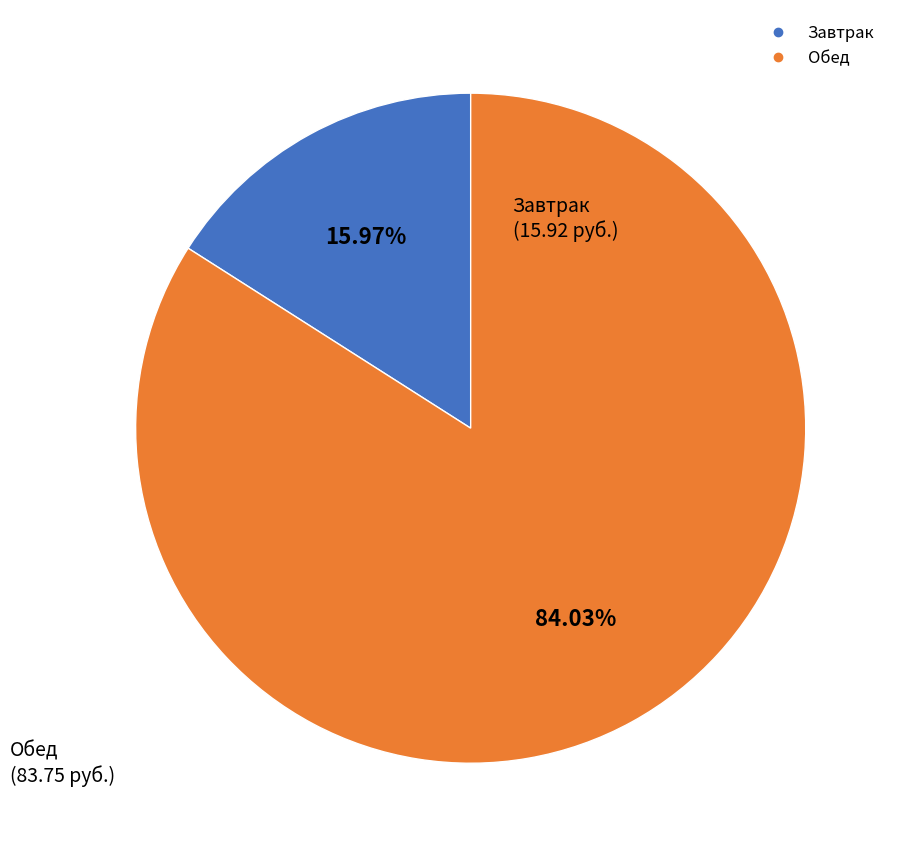

Is there any slice that represents more than half of the pie?

Yes